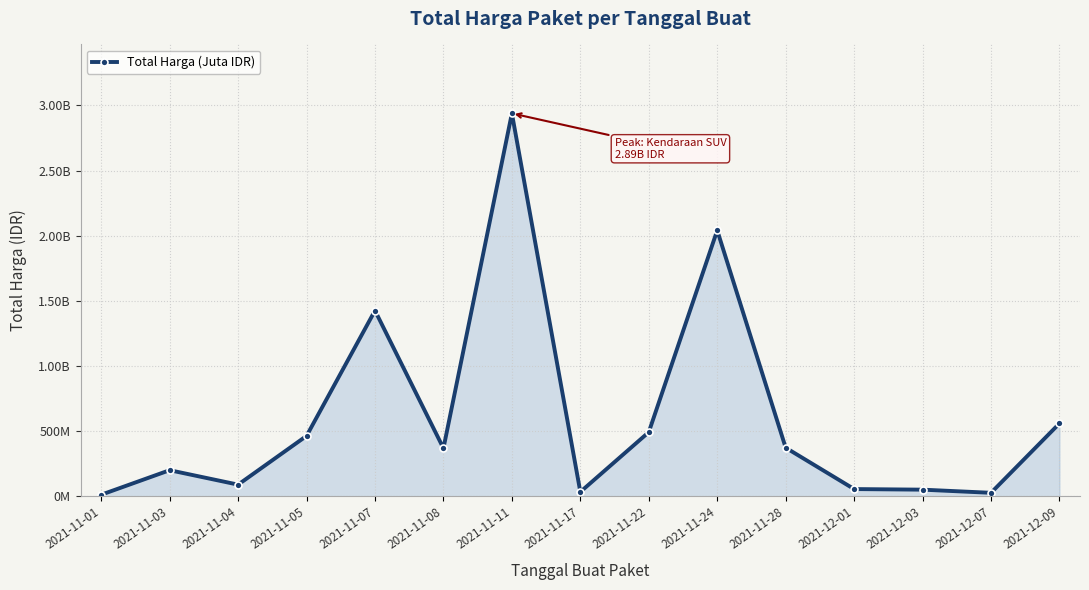

Is this an area chart (filled region under the line)?

Yes